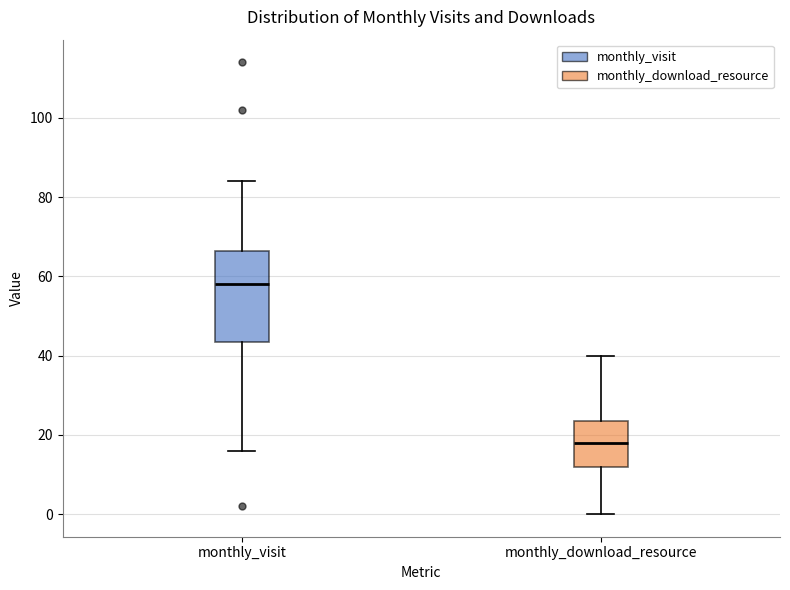

Reading left to right, transcribe this box plot: for each box, give where its median line is, the range the box spans, and where its two whiskers end, as read against the y-axis. The values are not printed on the chart, so give them approximately, as read against the axis.

monthly_visit: median 58, box 44 to 66, whiskers 16 to 84
monthly_download_resource: median 18, box 12 to 24, whiskers 0 to 40